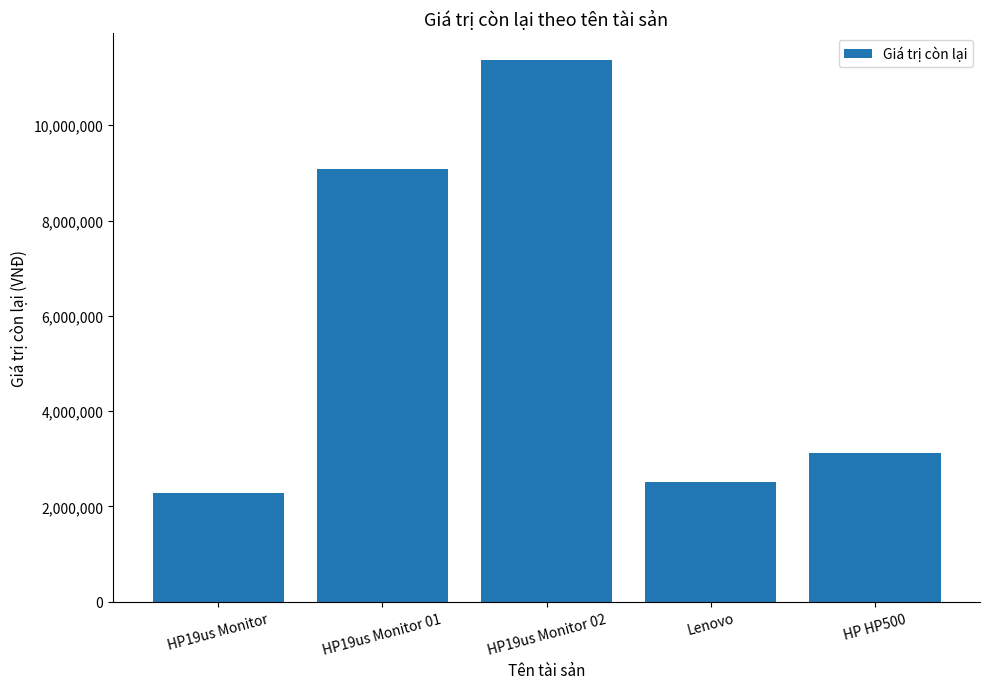

The chart shows a value of 3126000 at HP HP500. True or false?

True